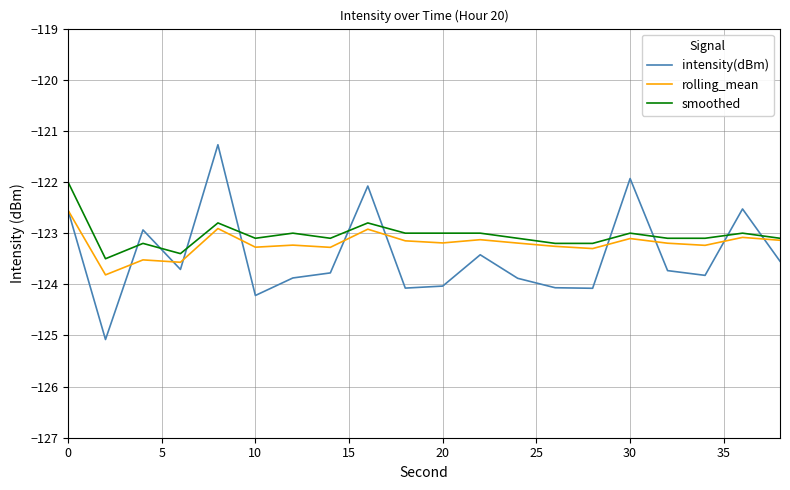

Does the chart display data point markers on the line(s)?

No